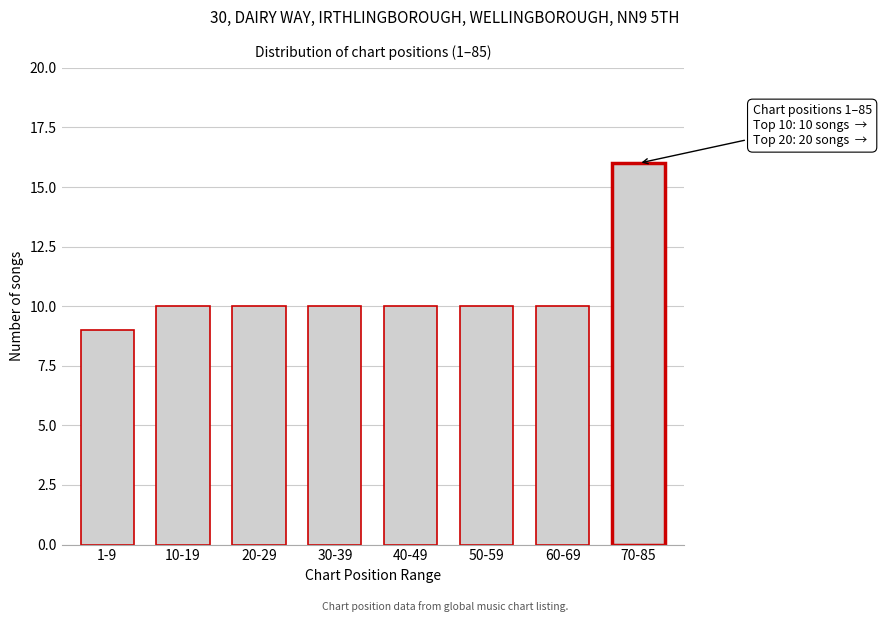

Reading left to right, what are all the values shown in this chart?

1-9=9	10-19=10	20-29=10	30-39=10	40-49=10	50-59=10	60-69=10	70-85=16